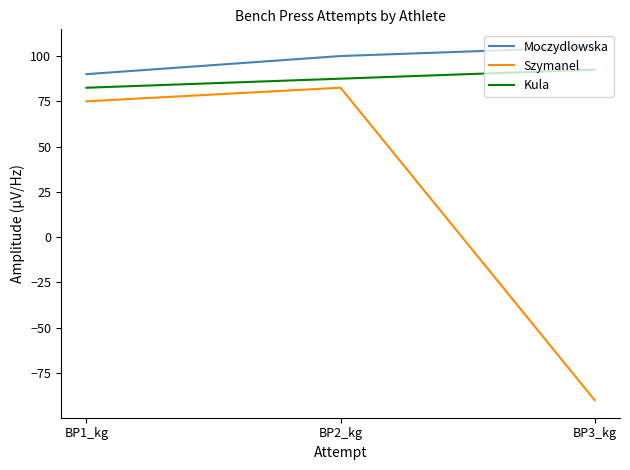

How many lines are shown in the chart?

3